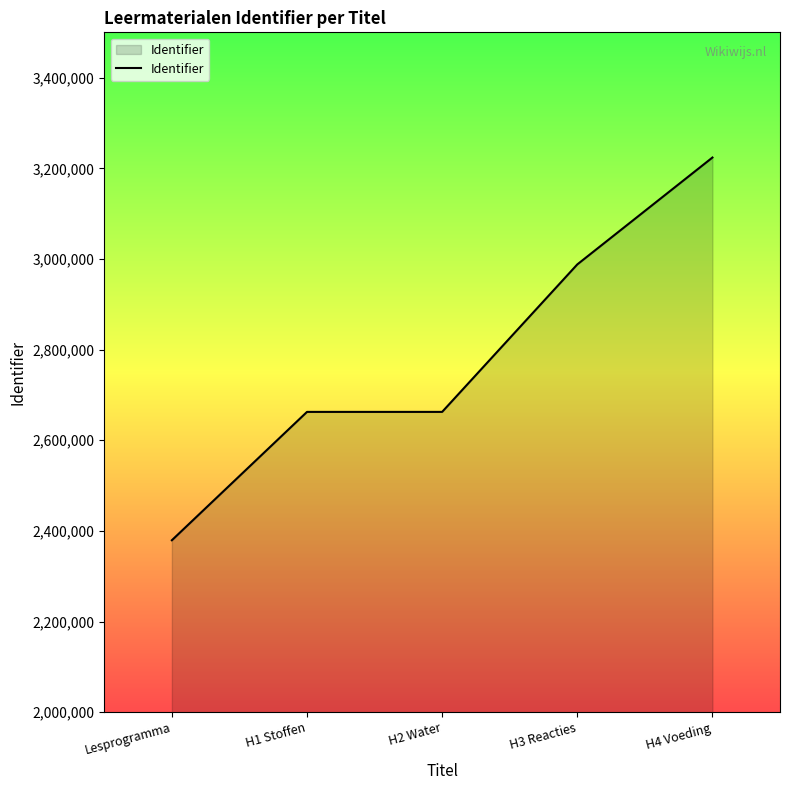

The value at H4 Voeding is 3223793. True or false?

True